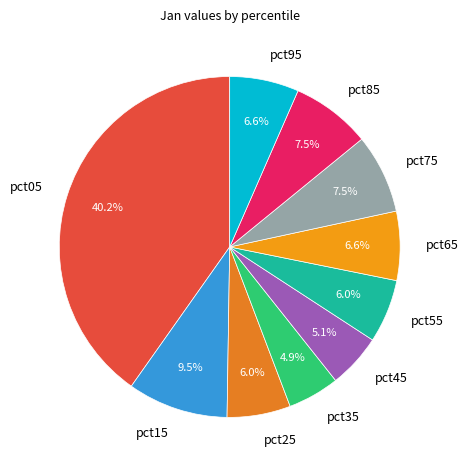

Which category has the biggest portion of the pie?

pct05